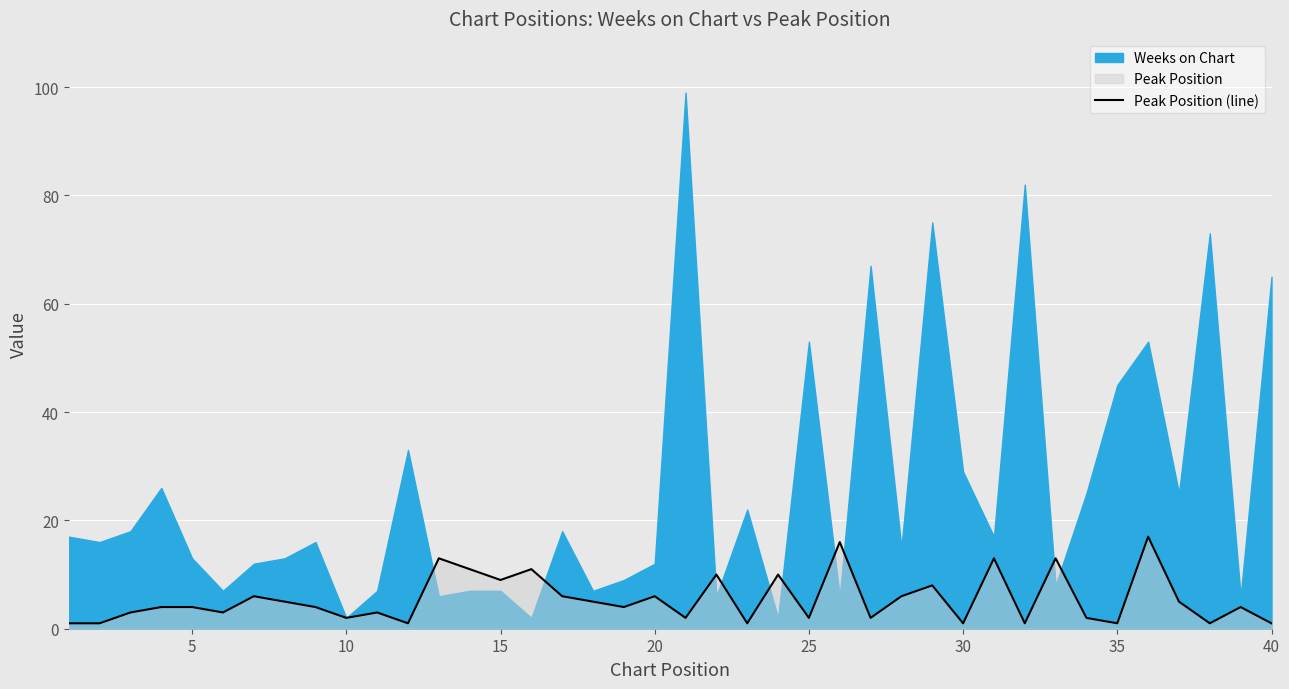

What is the highest value of the Peak Position (line) series?

17